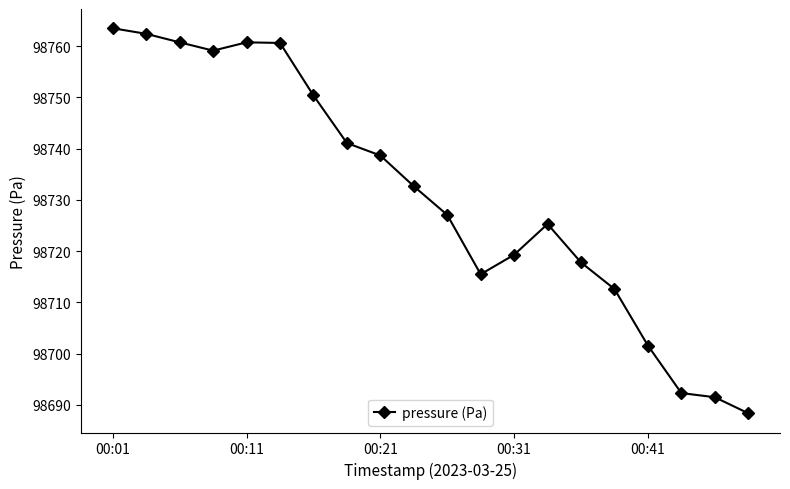

What is the sum of all values?

1974621.1